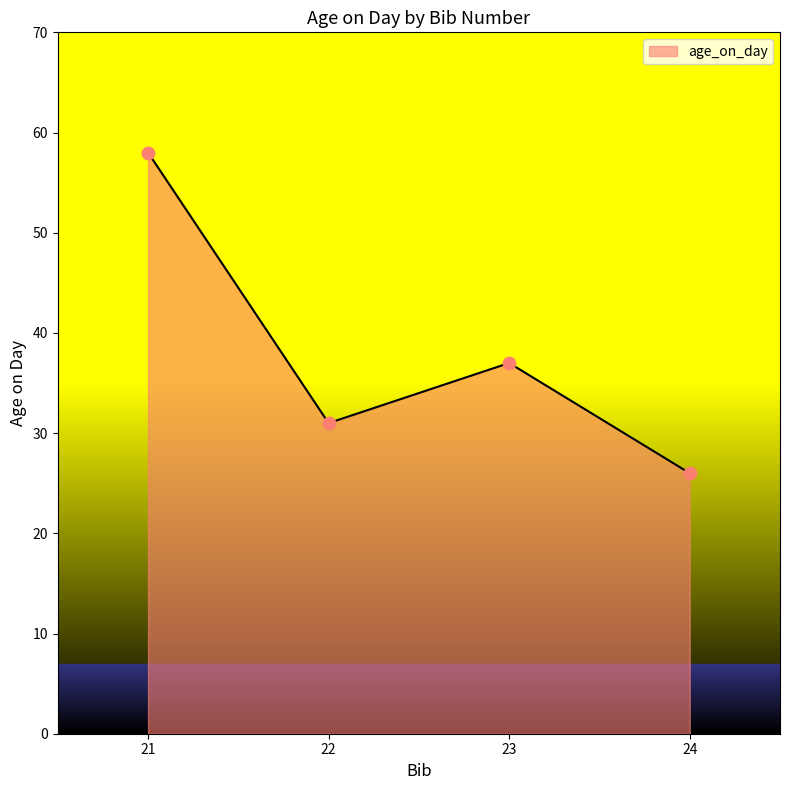

What is the change in value from 22 to 24?

-5